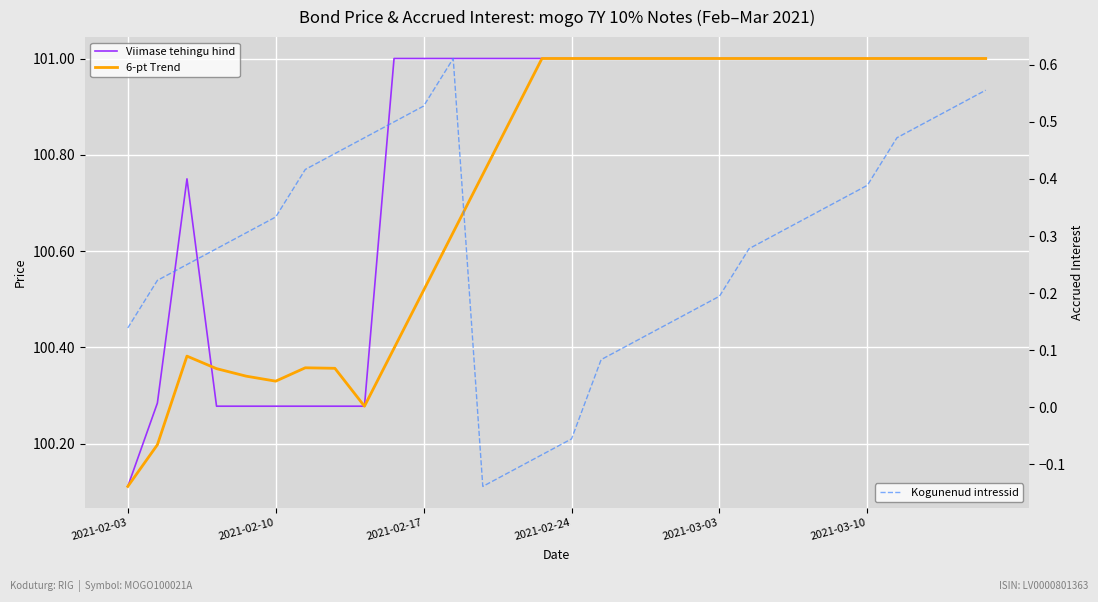

In 6-pt Trend, how many points are lower than both neighbors (excluding endpoints)?

2